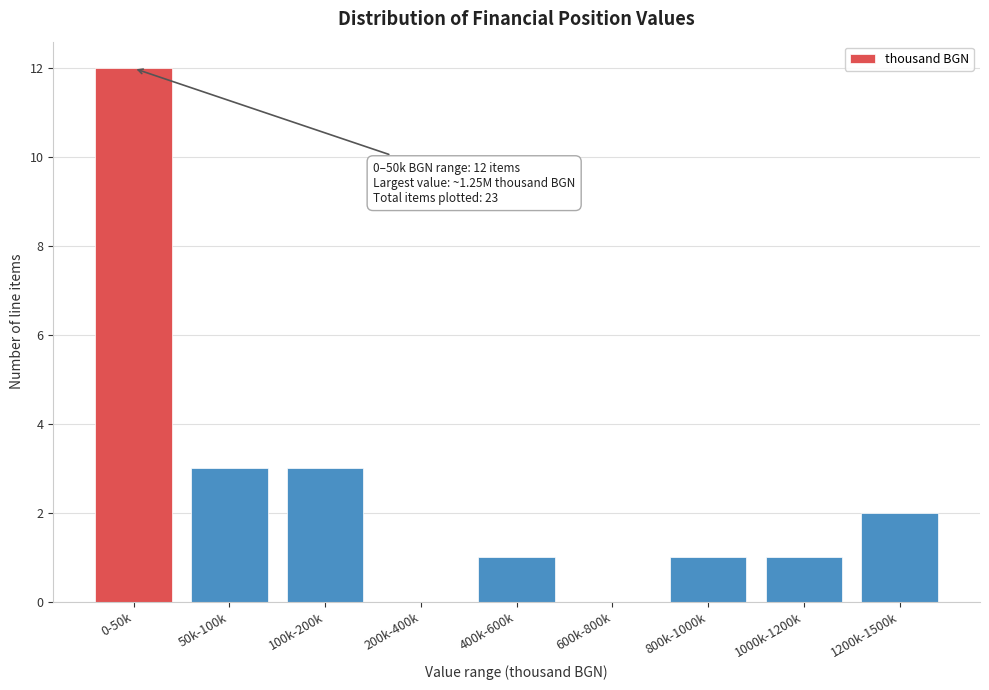

Reading left to right, what are all the values shown in this chart?

0-50k=12	50k-100k=3	100k-200k=3	200k-400k=0	400k-600k=1	600k-800k=0	800k-1000k=1	1000k-1200k=1	1200k-1500k=2